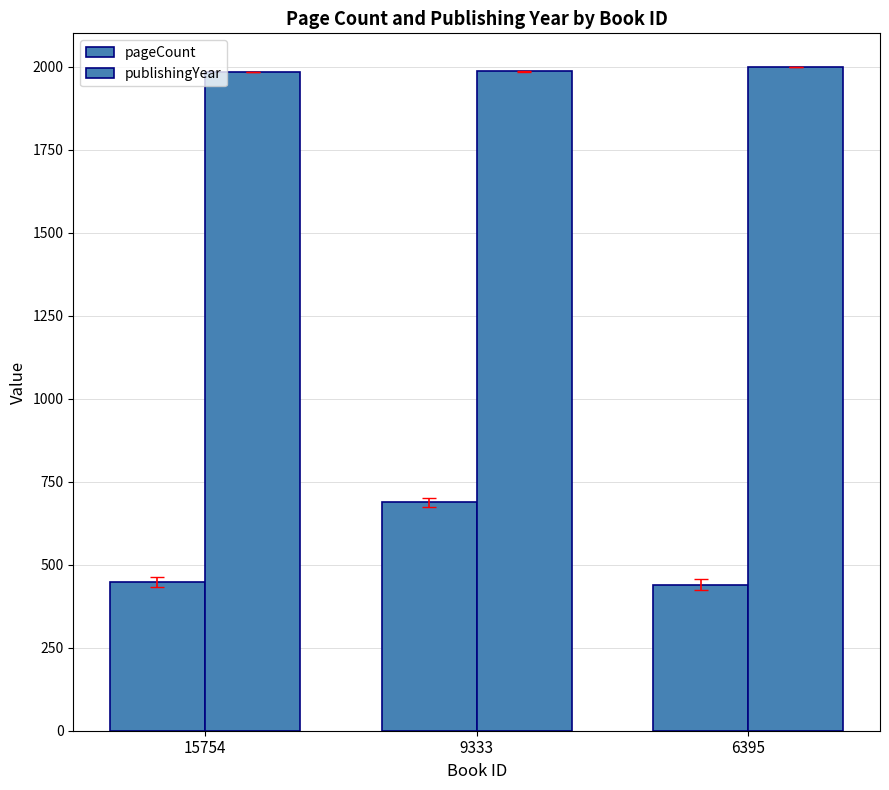

Count the number of data series in this chart.

2